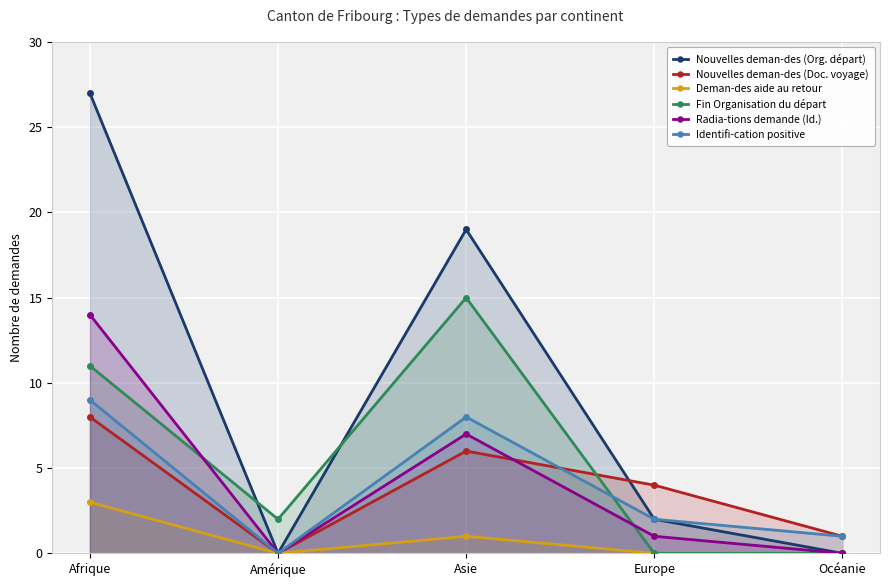

Count the Nouvelles deman-des (Doc. voyage) values in the range 1 to 6.

3